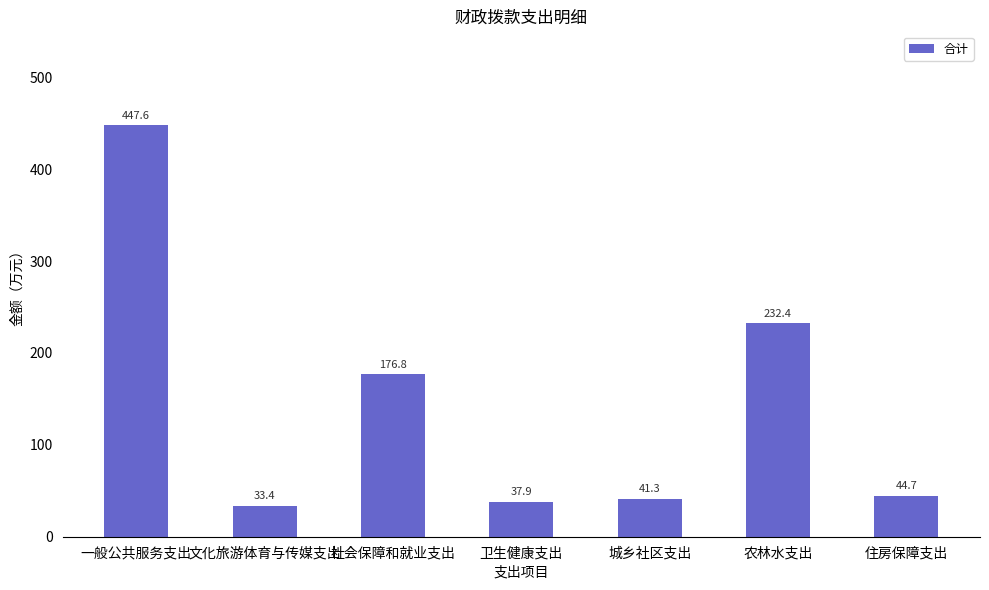

What is the label of the 3rd bar from the left?

社会保障和就业支出